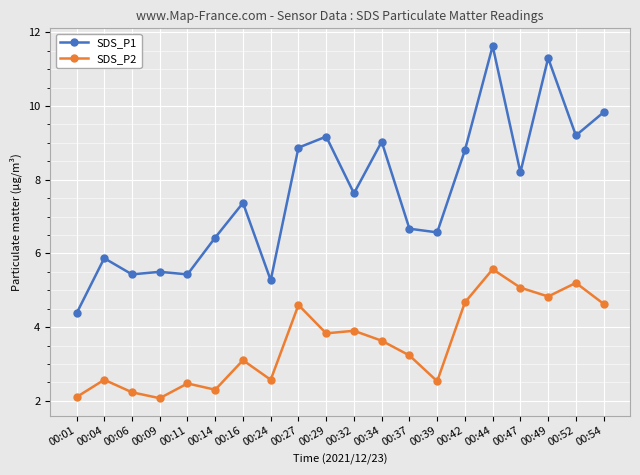

True or false: SDS_P2 and SDS_P1 cross at least once.

False